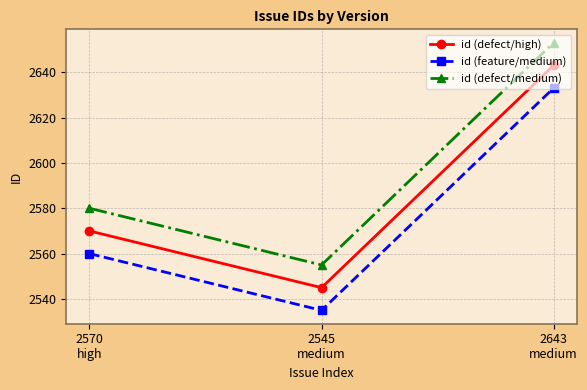

How many data points in id (feature/medium) are less than 2560?

1